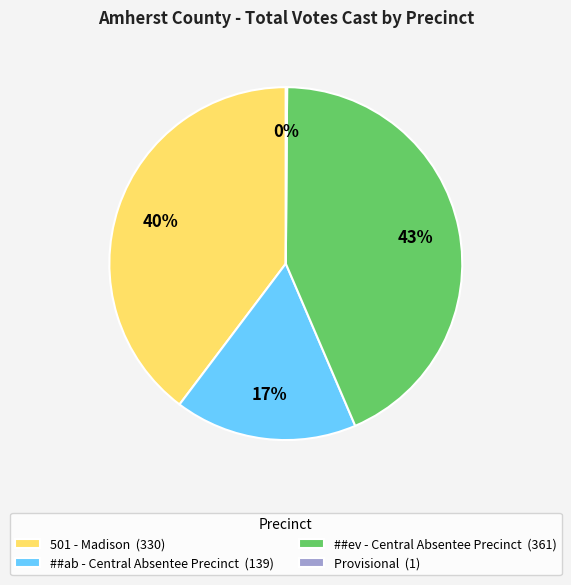

Between ##ab - Central Absentee Precinct and 501 - Madison, which is larger?

501 - Madison